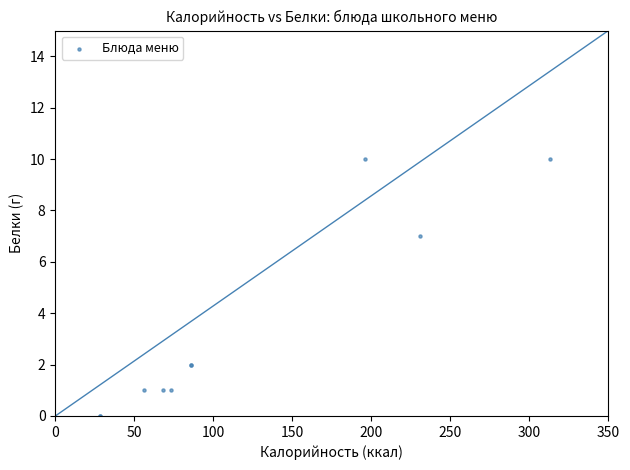

What Y value in the scatter plot is closest to 5?

7